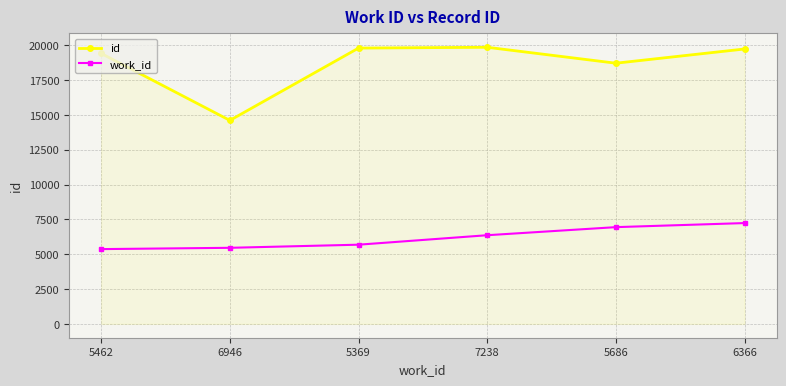

Is the value of id at 6366 greater than the value of work_id at 6366?

Yes